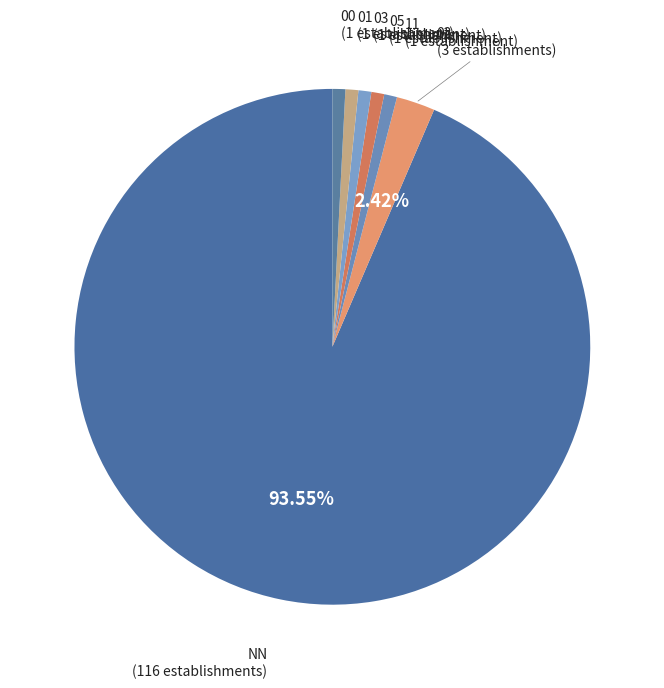

What is the ratio of the value at 02 to the value at 05?

3.0